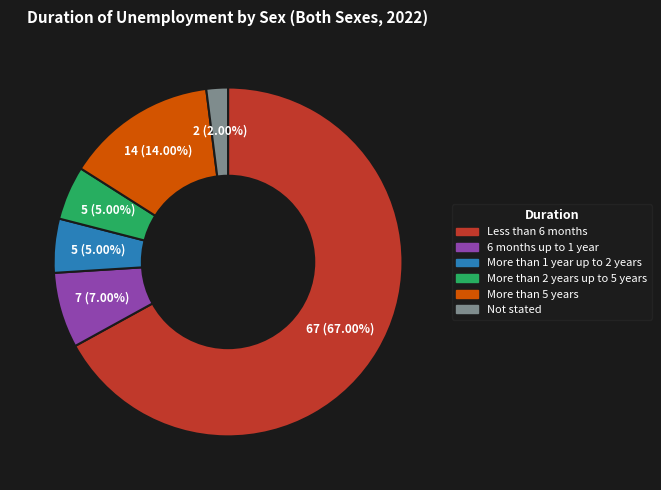

What is the smallest slice in the pie chart?

Not stated